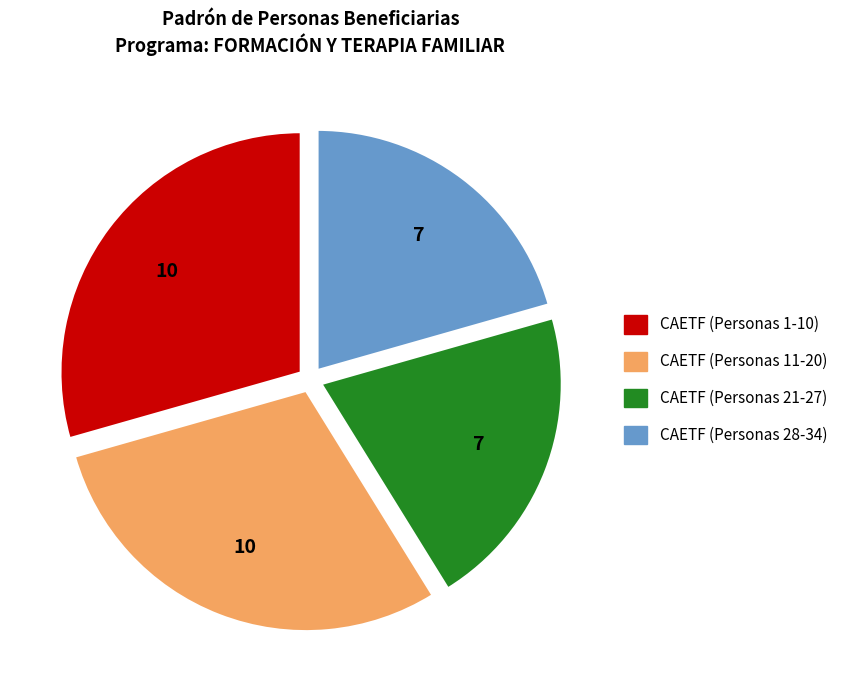

Is there any slice that represents more than half of the pie?

No